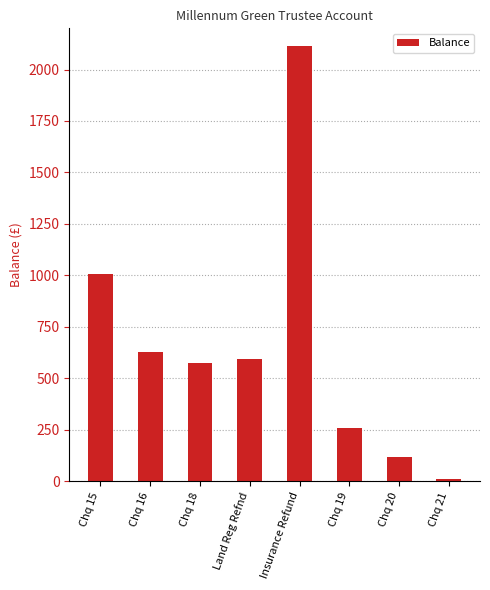

How many series are shown in this chart?

1